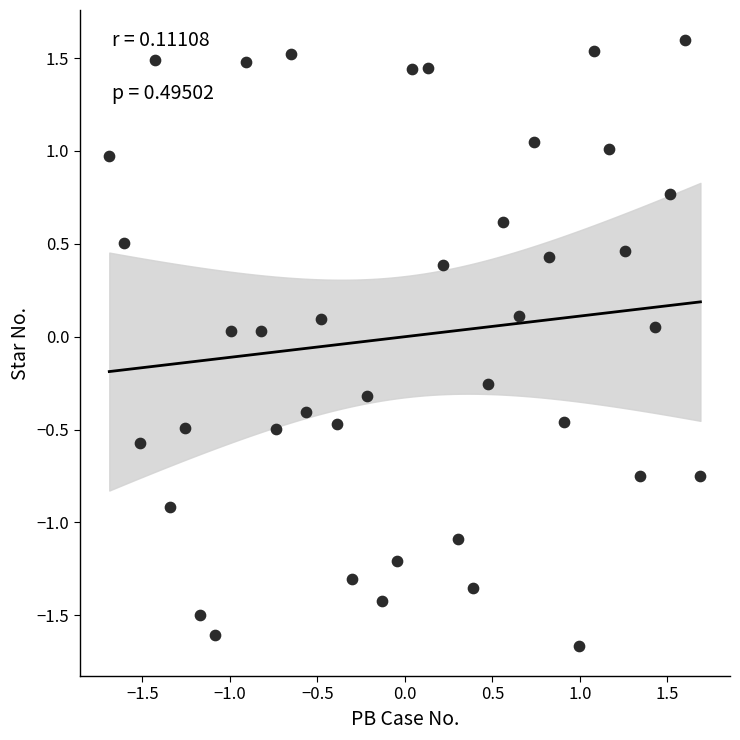

What is the range of X values (max minus min)?

3.4